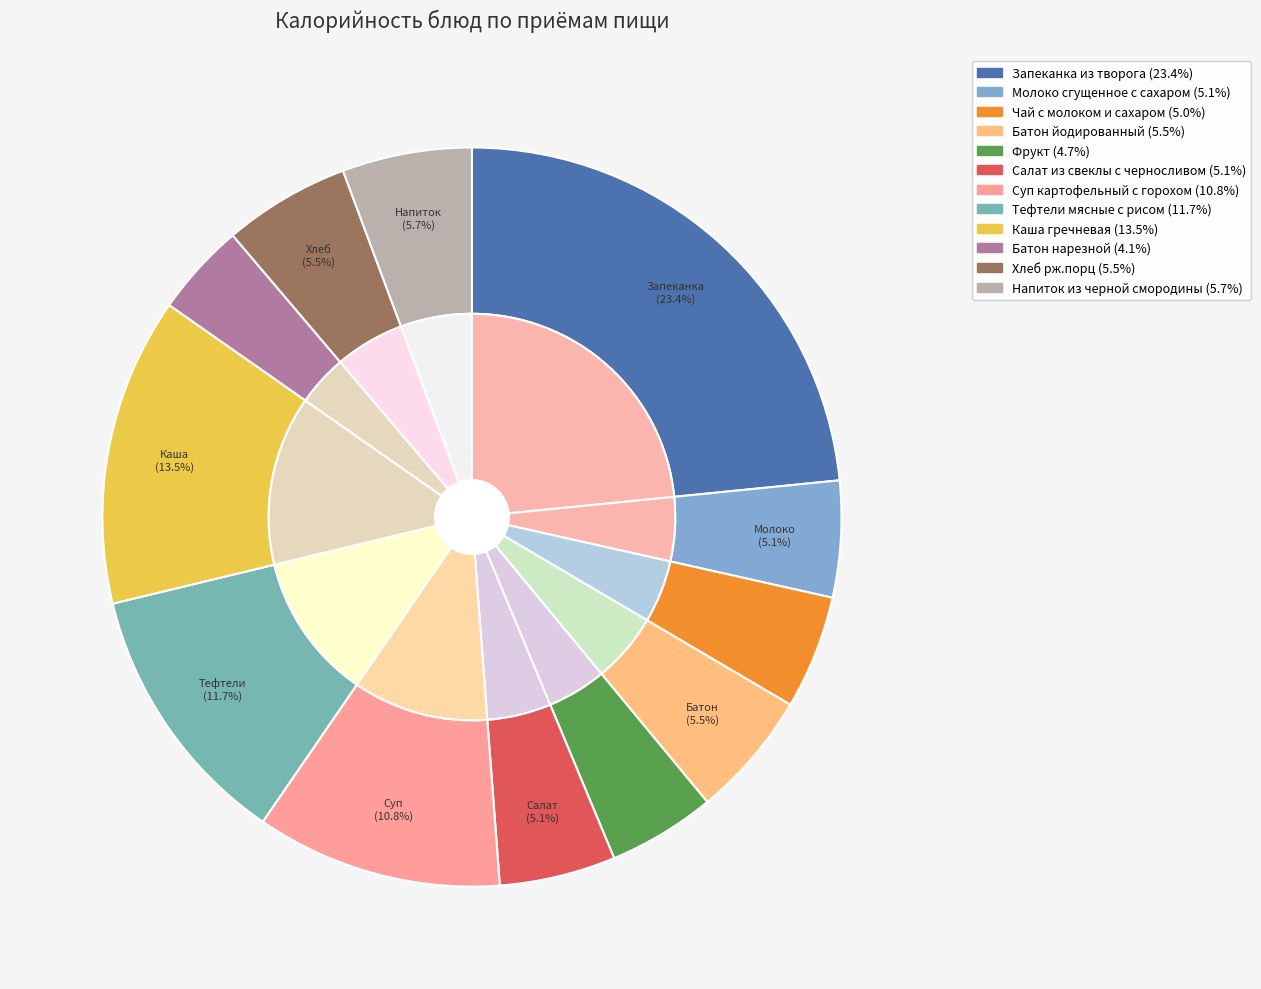

The Салат из свеклы с черносливом slice represents 12% of the pie. True or false?

False